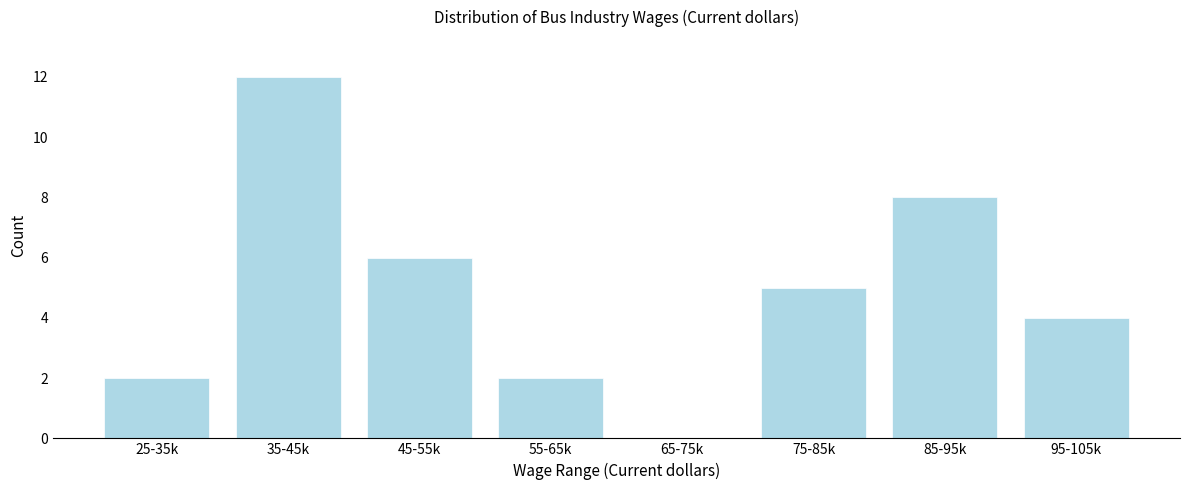

Reading right to left, what are all the values shown in this chart?

95-105k=4	85-95k=8	75-85k=5	65-75k=0	55-65k=2	45-55k=6	35-45k=12	25-35k=2